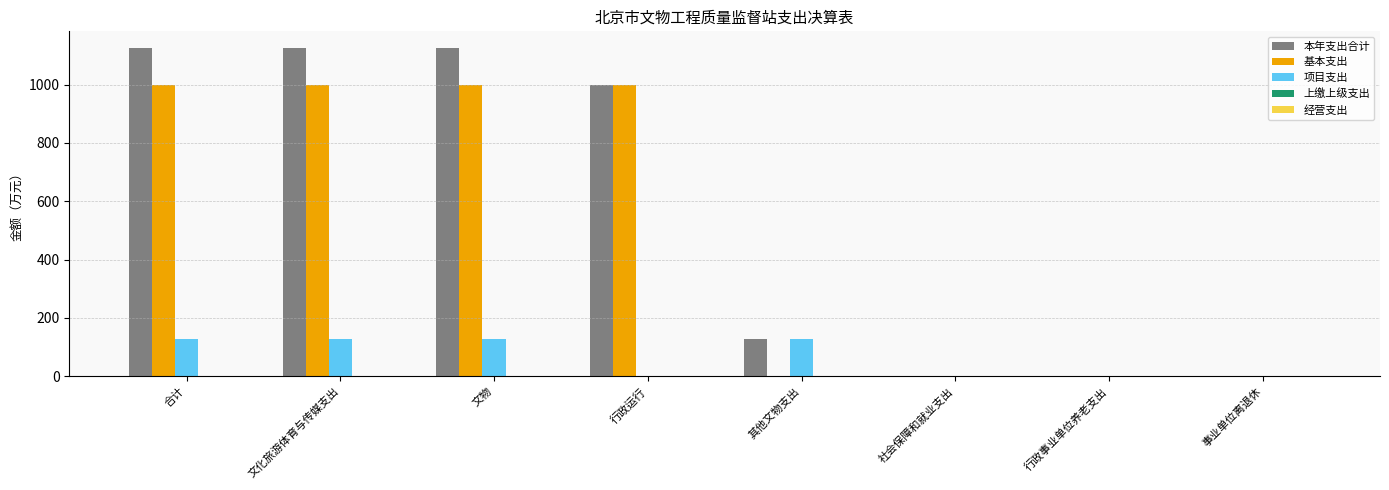

The value of 项目支出 at 社会保障和就业支出 is -57.4. True or false?

False